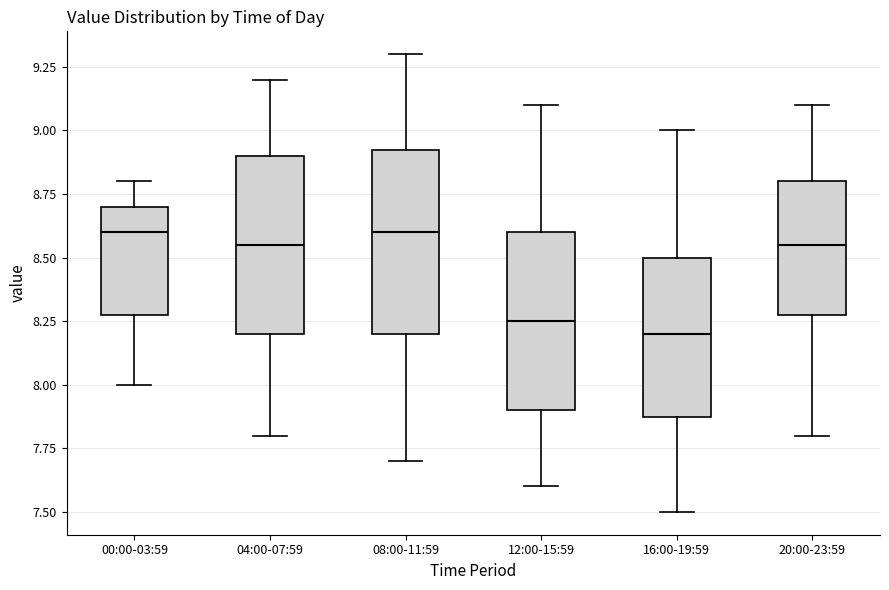

Reading left to right, transcribe this box plot: for each box, give where its median line is, the range the box spans, and where its two whiskers end, as read against the y-axis. The values are not printed on the chart, so give them approximately, as read against the axis.

00:00-03:59: median 8.60, box 8.30 to 8.70, whiskers 8.00 to 8.80
04:00-07:59: median 8.55, box 8.20 to 8.90, whiskers 7.80 to 9.20
08:00-11:59: median 8.60, box 8.20 to 8.95, whiskers 7.70 to 9.30
12:00-15:59: median 8.25, box 7.90 to 8.60, whiskers 7.60 to 9.10
16:00-19:59: median 8.20, box 7.90 to 8.50, whiskers 7.50 to 9.00
20:00-23:59: median 8.55, box 8.30 to 8.80, whiskers 7.80 to 9.10